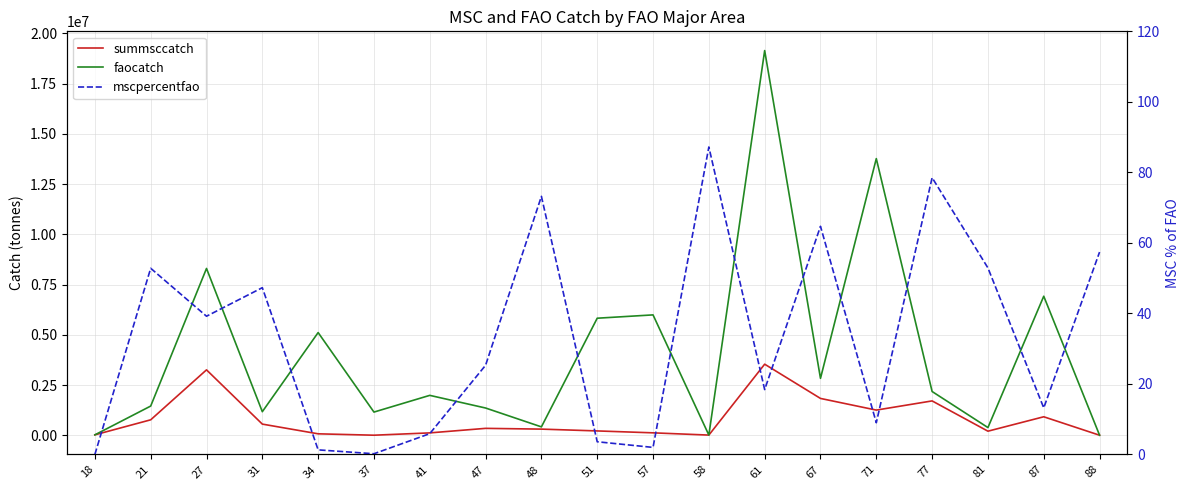

Which has a higher value, 34 or 48?

48